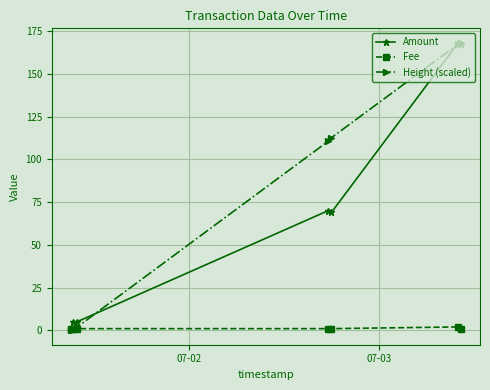

Which series has the largest range (max minus min)?

Height (scaled)